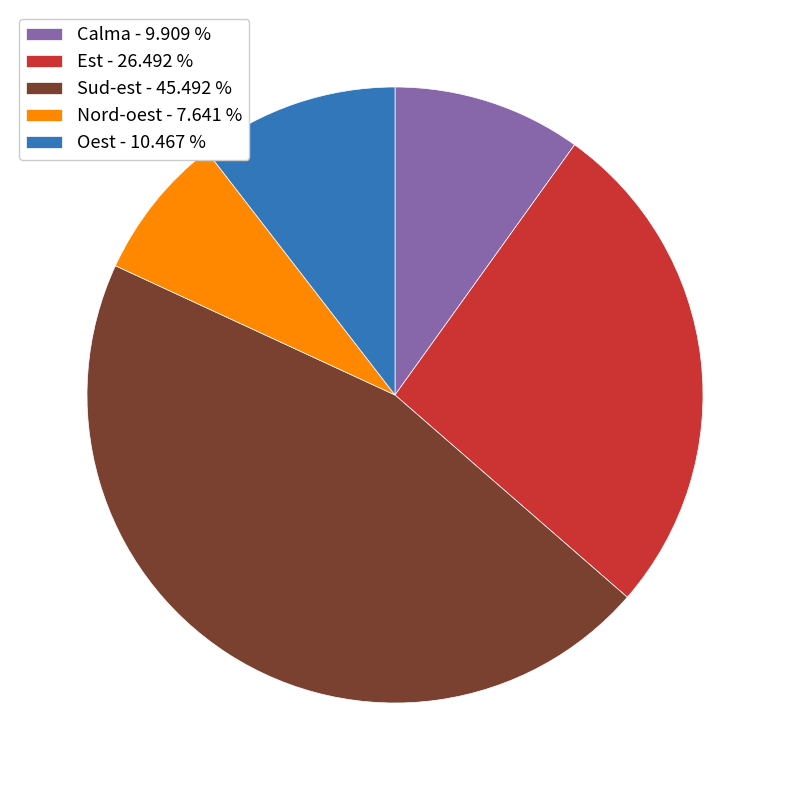

Which has a higher value, Oest - 10.467 % or Nord-oest - 7.641 %?

Oest - 10.467 %